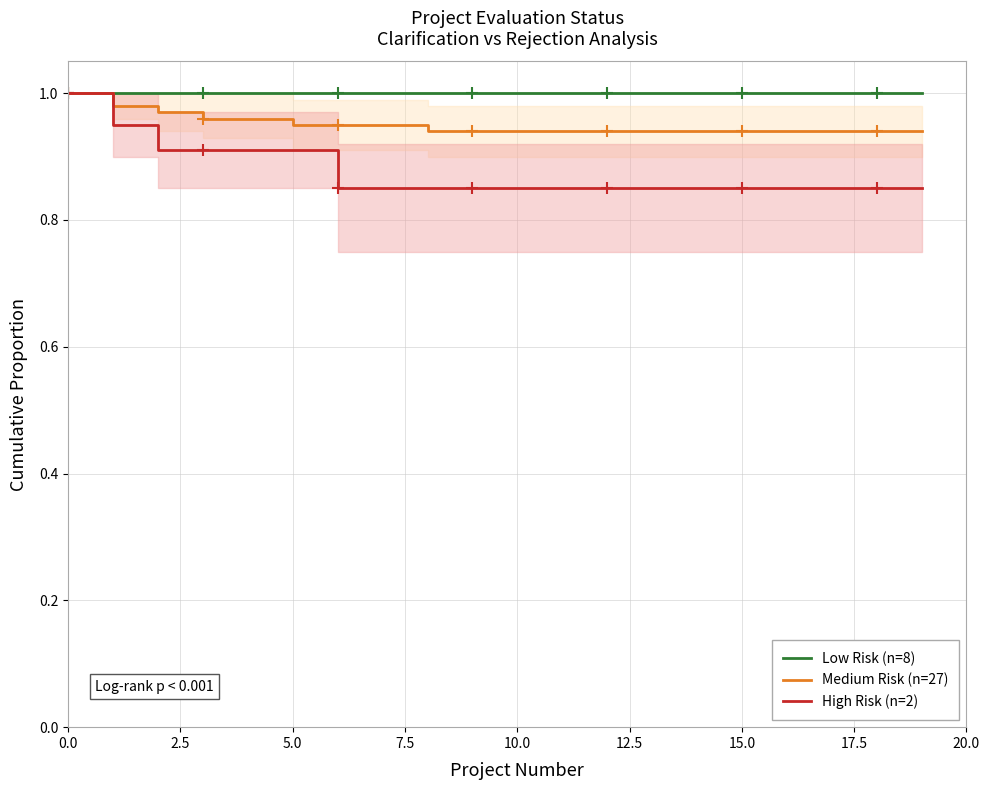

At how many categories does at least one series exceed 0?

20